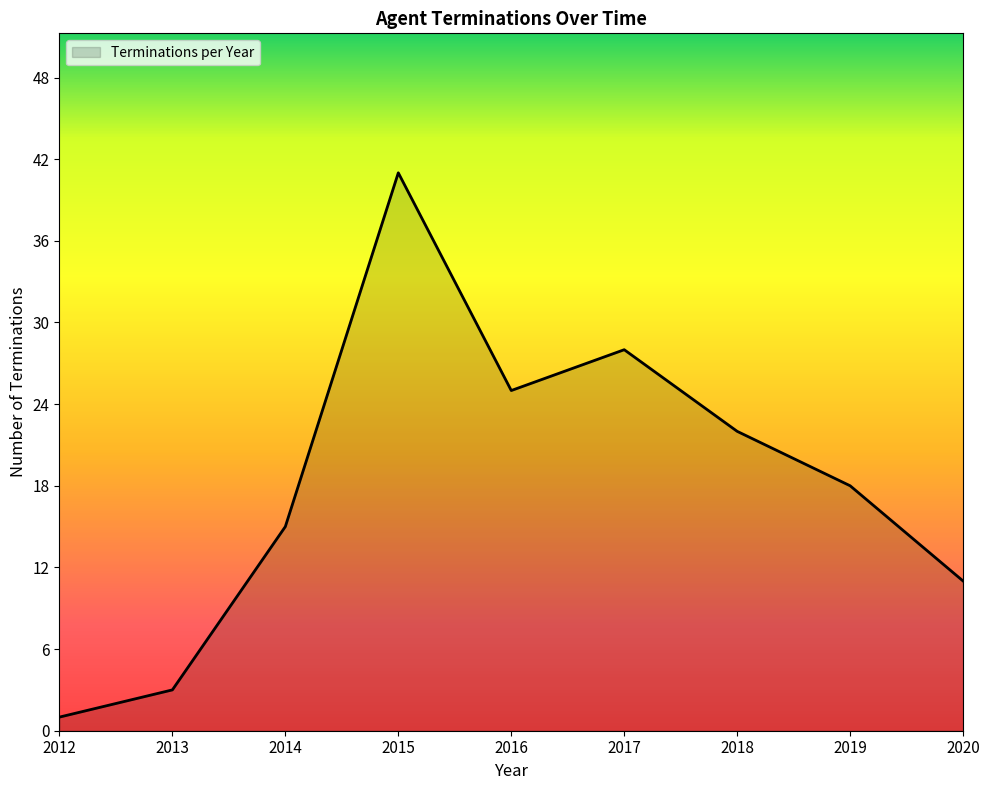

Rank the categories by value from lowest to highest.

2012, 2013, 2020, 2014, 2019, 2018, 2016, 2017, 2015